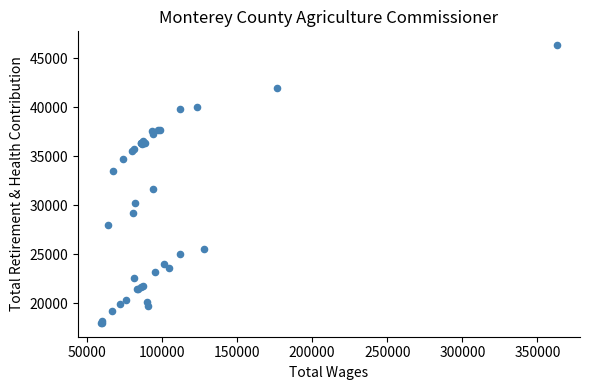

What Y value in the scatter plot is closest to 32170?

31706